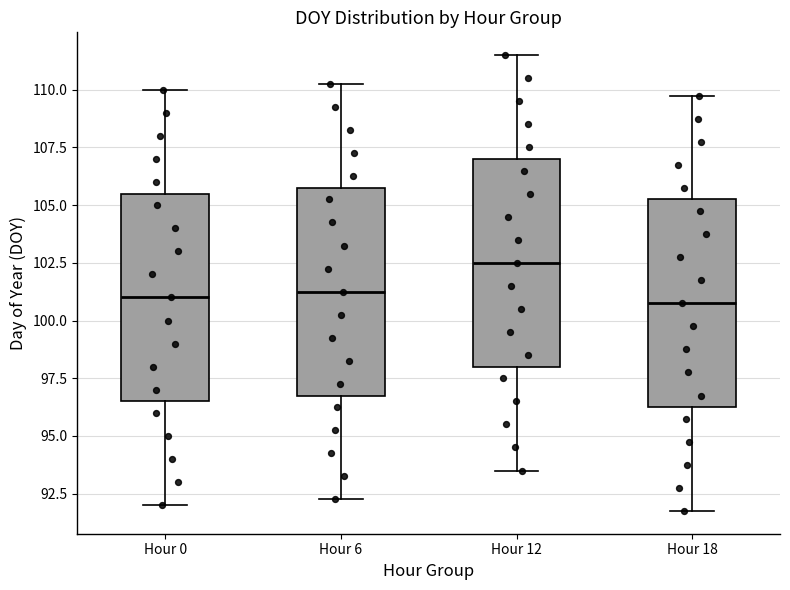

Reading left to right, read every box against the y-axis: the position of its median line, the range the box covers, and the ends of its whiskers. The values are not printed on the chart, so give them approximately, as read against the axis.

Hour 0: median 101.0, box 96.5 to 105.5, whiskers 92.0 to 110.0
Hour 6: median 101.5, box 97.0 to 106.0, whiskers 92.5 to 110.5
Hour 12: median 102.5, box 98.0 to 107.0, whiskers 93.5 to 111.5
Hour 18: median 101.0, box 96.5 to 105.5, whiskers 92.0 to 110.0